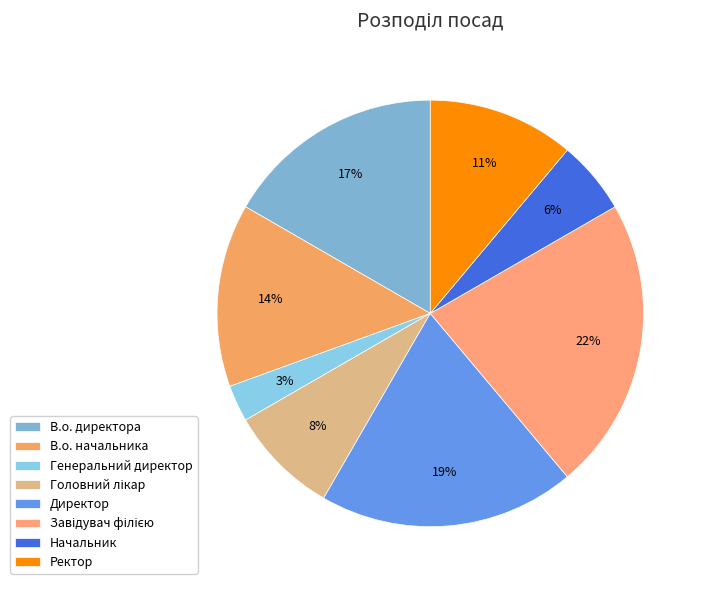

Between Завідувач філією and В.о. начальника, which is larger?

Завідувач філією